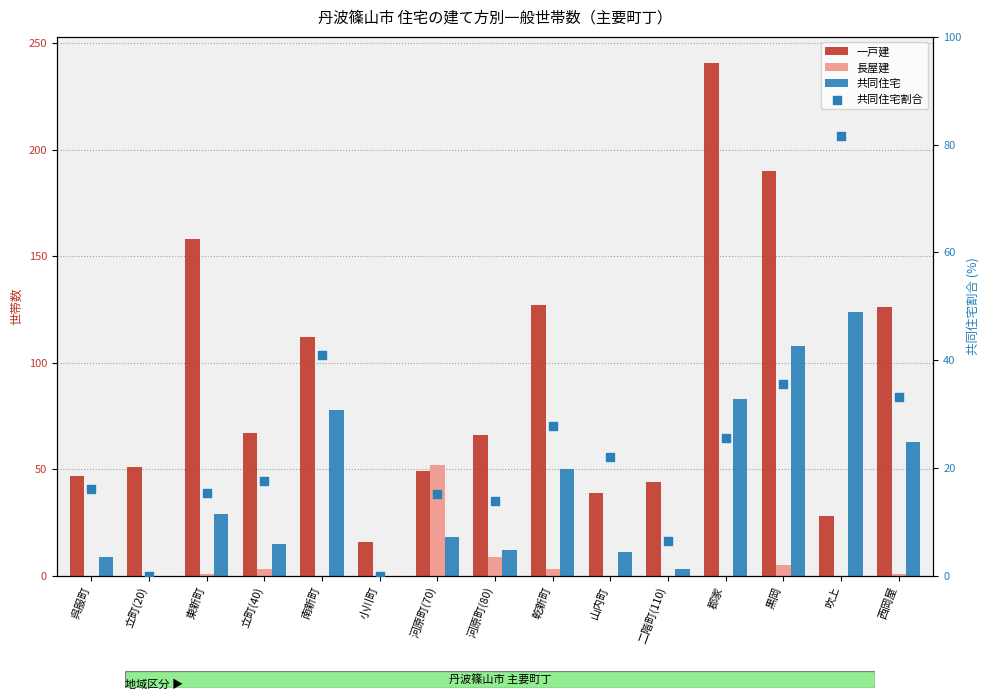

What is the total value across all series at 乾新町?

207.8